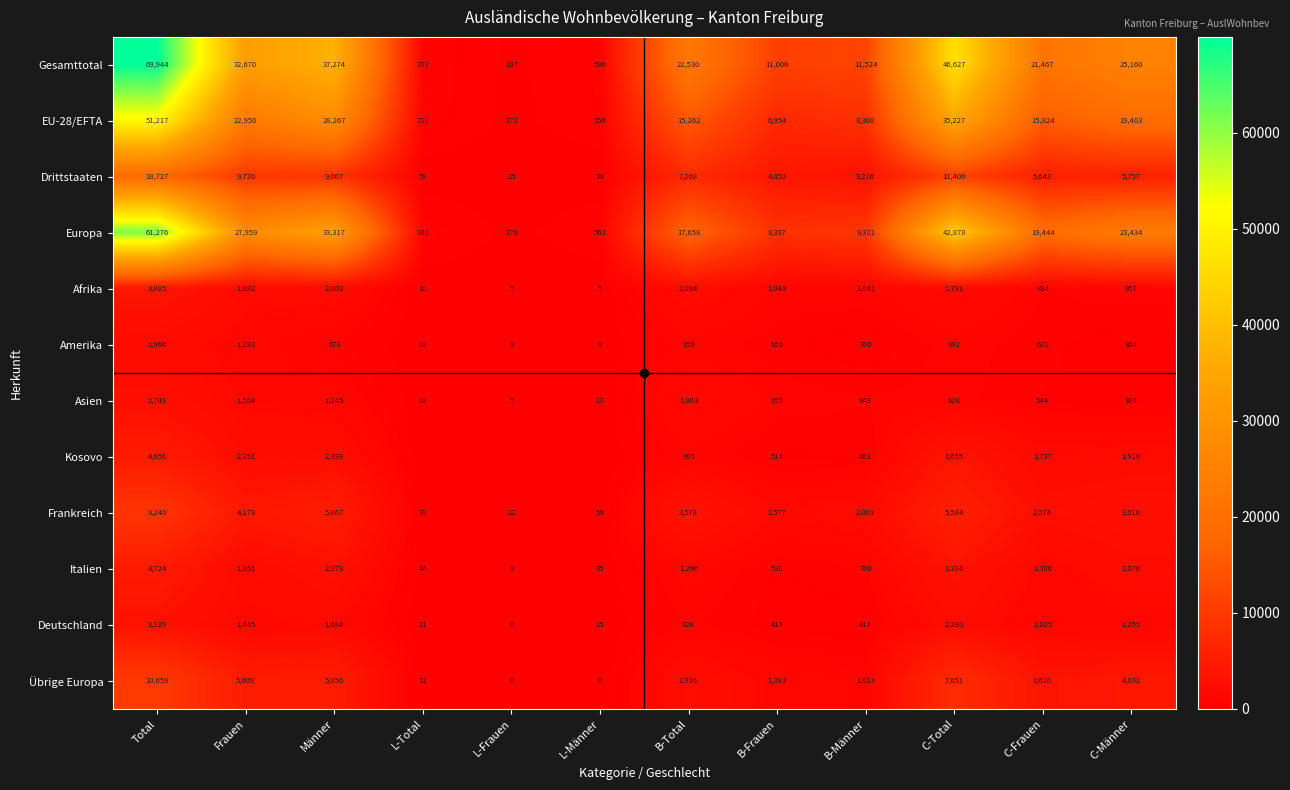

Which series changed the most between B-Männer and C-Total?

Gesamttotal